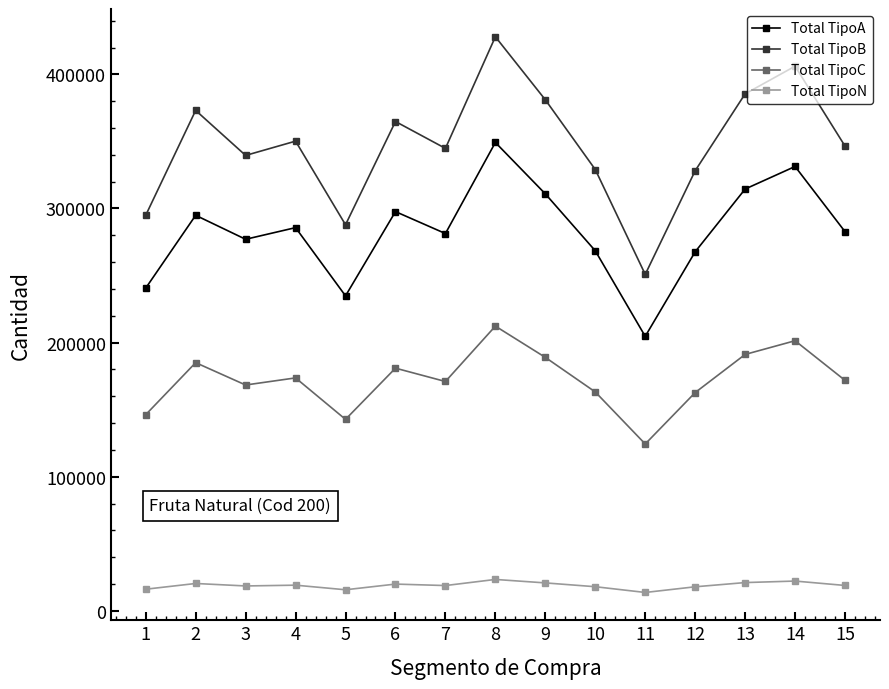

At which label does Total TipoB first exceed 346496?

2